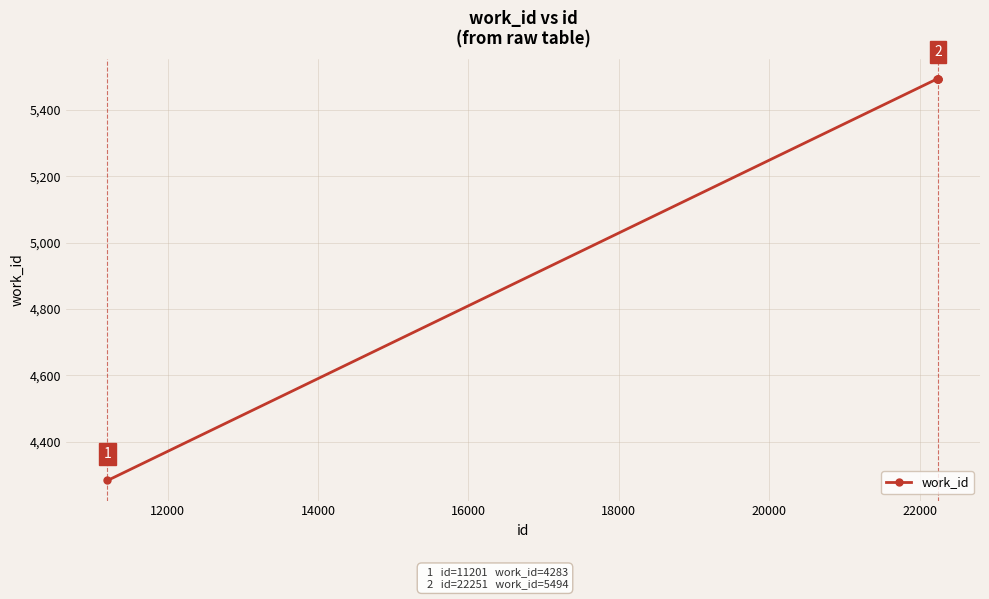

What is the maximum value shown in the chart?

5494